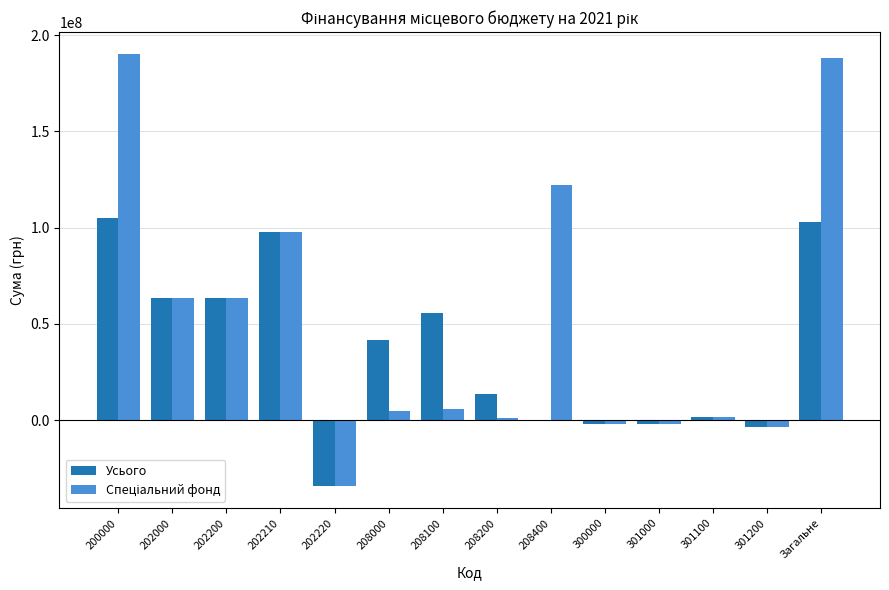

What is the total value across all series at 208400?

122293130